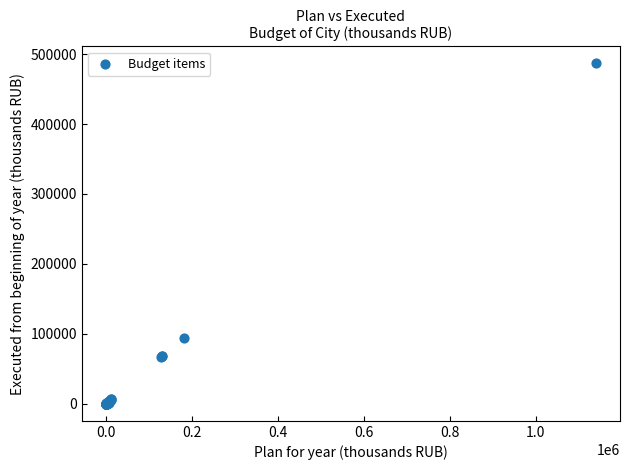

What Y value in the scatter plot is closest to 243276?

94649.5